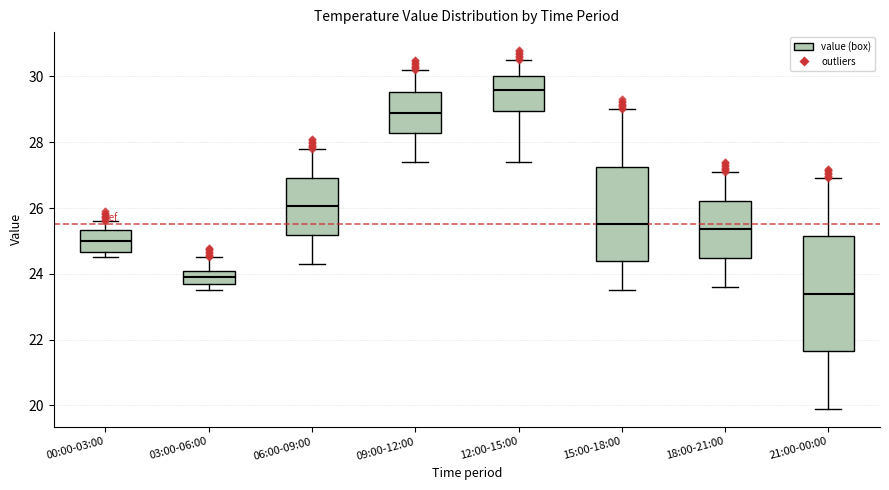

Where does the lower whisker of the box for 09:00-12:00 end on the y-axis? The values are not printed on the chart, so give them approximately, as read against the axis.

27.4